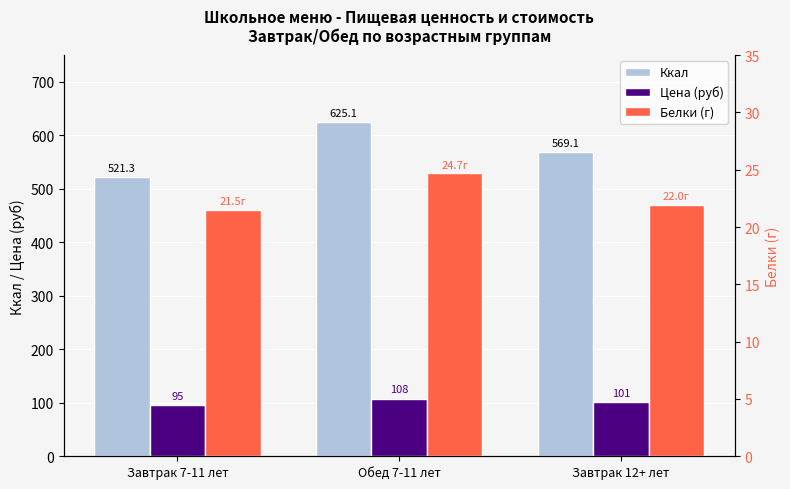

Reading right to left, transcribe all the data shown in this chart.

Ккал: Завтрак 12+ лет=569.1	Обед 7-11 лет=625.1	Завтрак 7-11 лет=521.3
Цена (руб): Завтрак 12+ лет=101.0	Обед 7-11 лет=108.0	Завтрак 7-11 лет=95.0
Белки (г): Завтрак 12+ лет=22.0	Обед 7-11 лет=24.7	Завтрак 7-11 лет=21.5